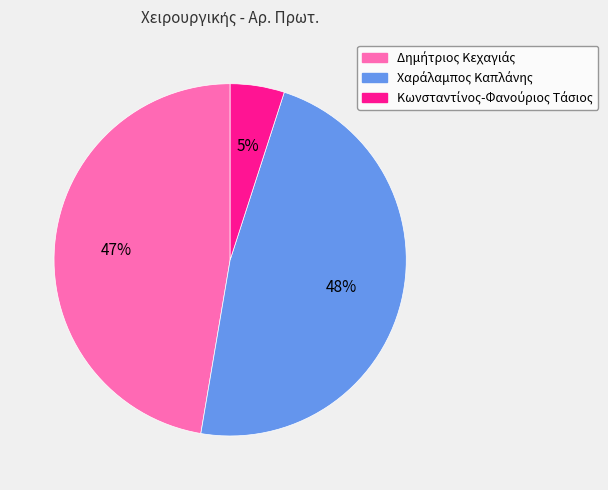

Is there a majority slice in this chart?

No